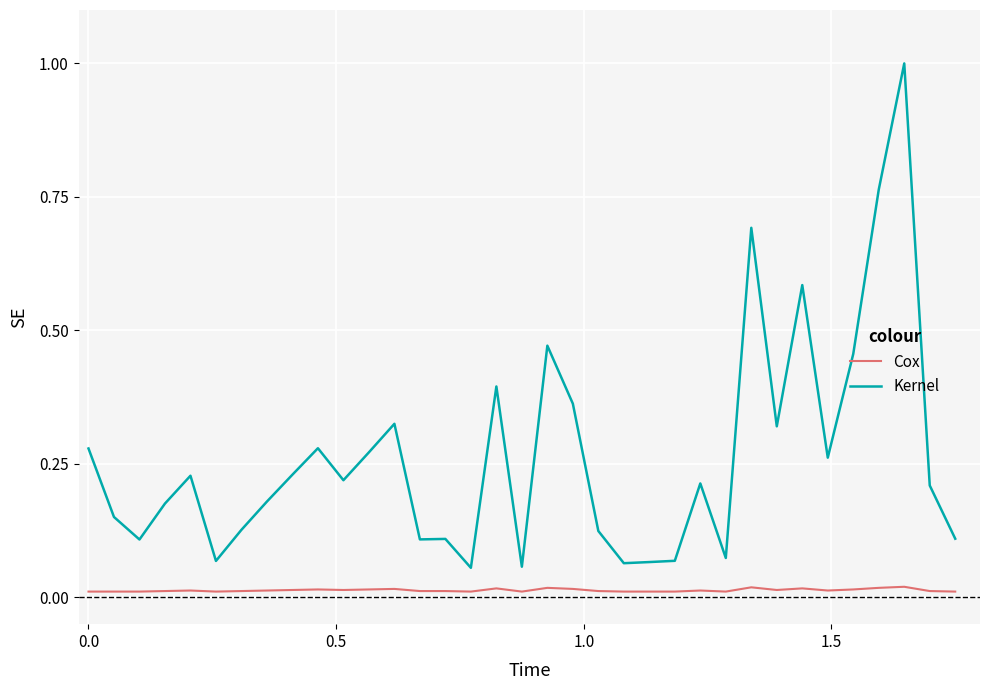

How many categories are shown in the chart?

35